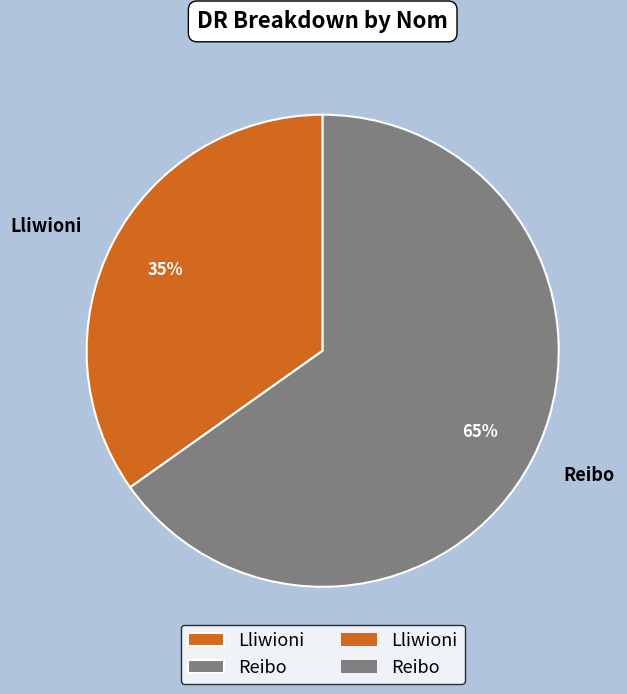

To the nearest percent, what percentage of the pie is Reibo?

65%